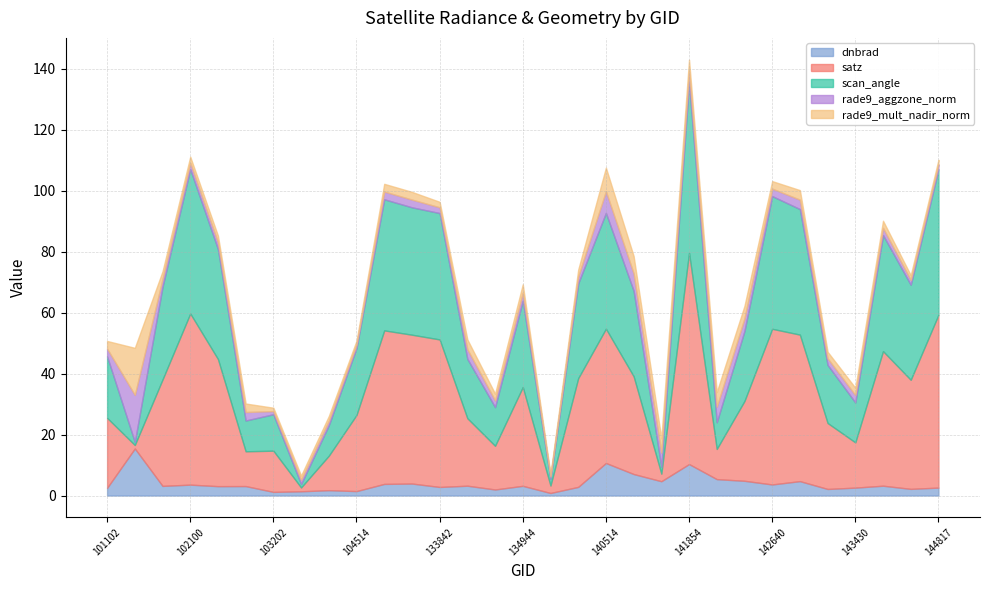

Which series has the largest range (max minus min)?

satz